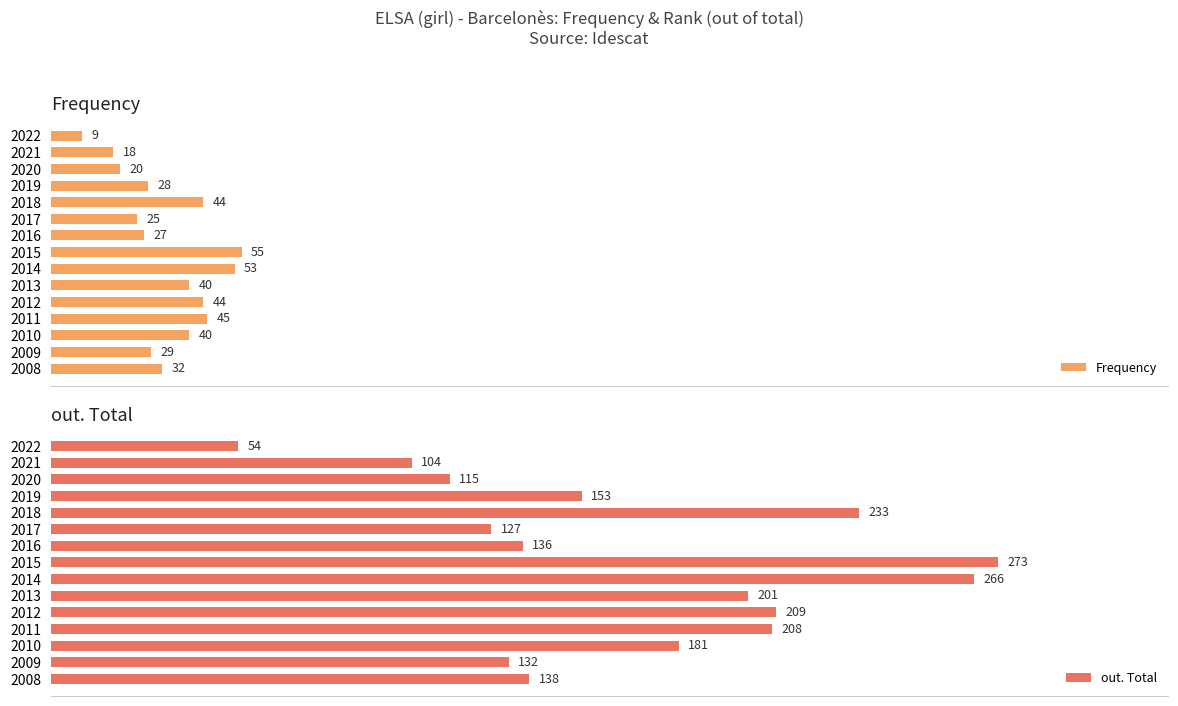

Reading left to right, transcribe all the data shown in this chart.

Frequency: 9	18	20	28	44	25	27	55	53	40	44	45	40	29	32
out. Total: 54	104	115	153	233	127	136	273	266	201	209	208	181	132	138